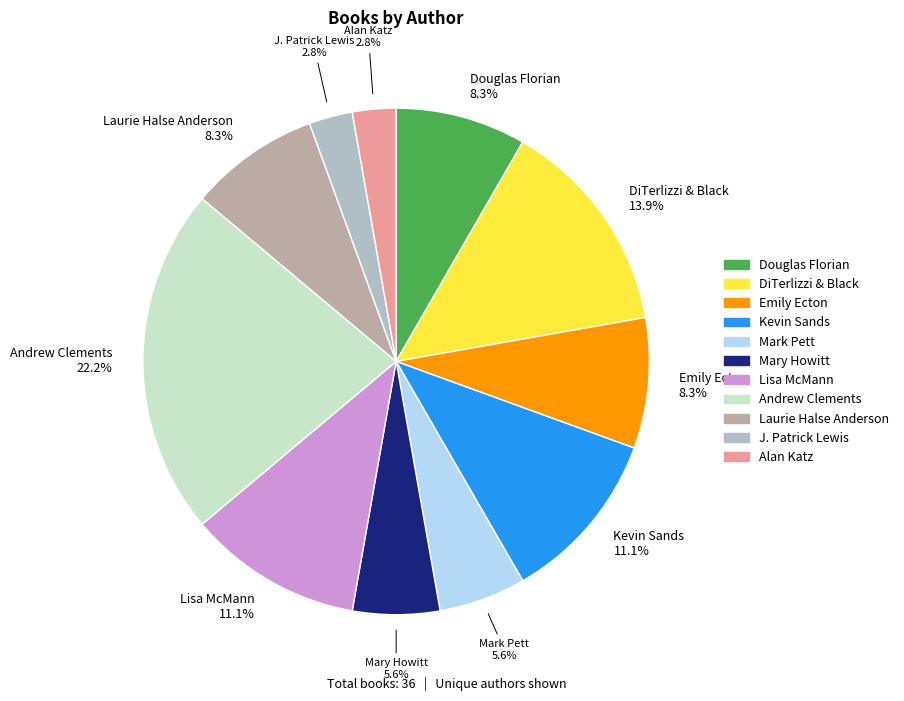

Is there a majority slice in this chart?

No